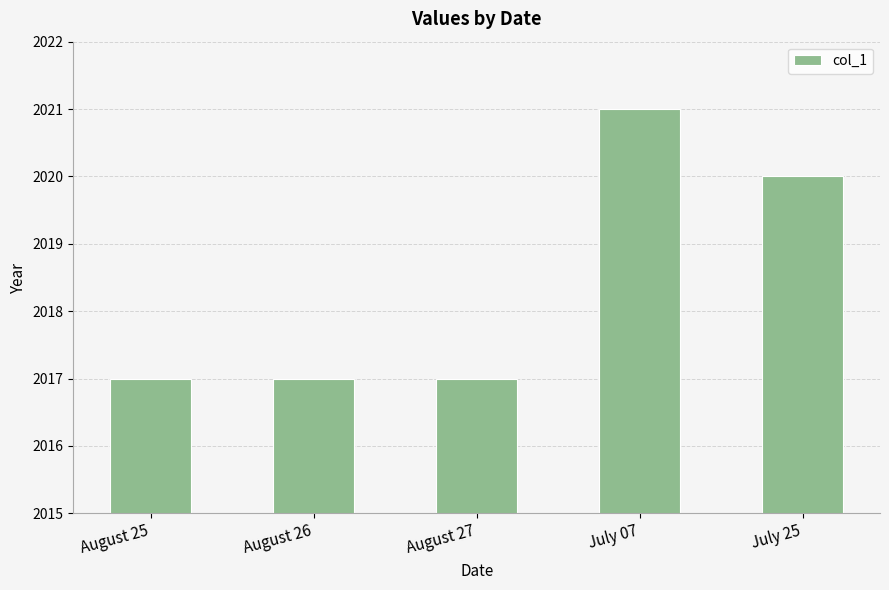

What is the maximum value shown in the chart?

2021